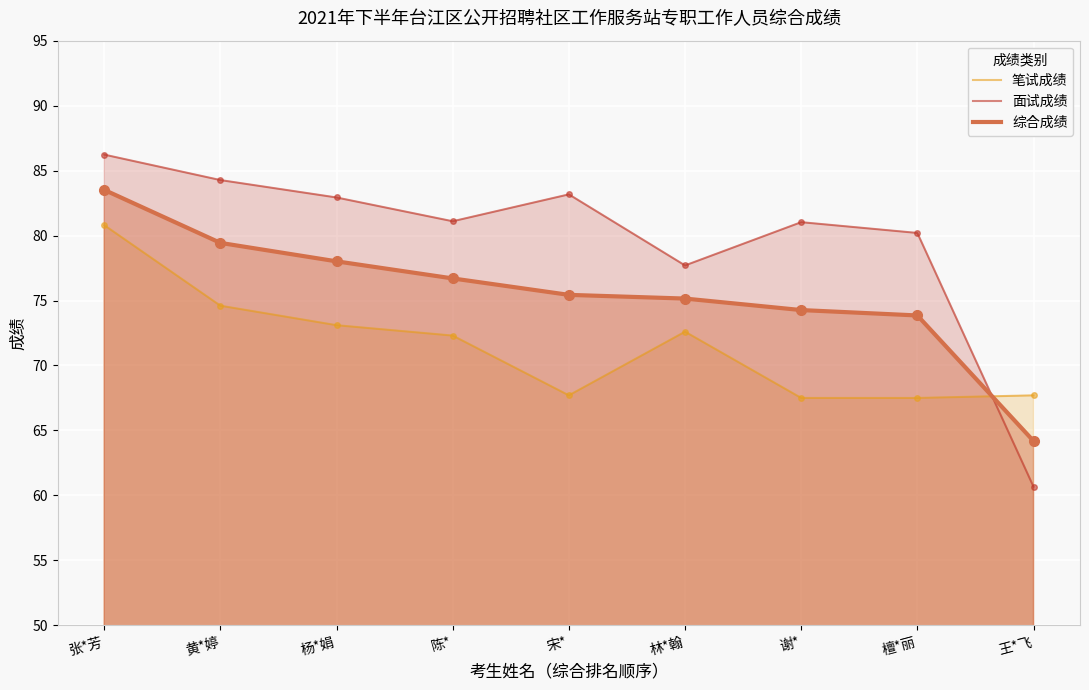

List the series in order of their peak value, lowest first.

笔试成绩, 综合成绩, 面试成绩